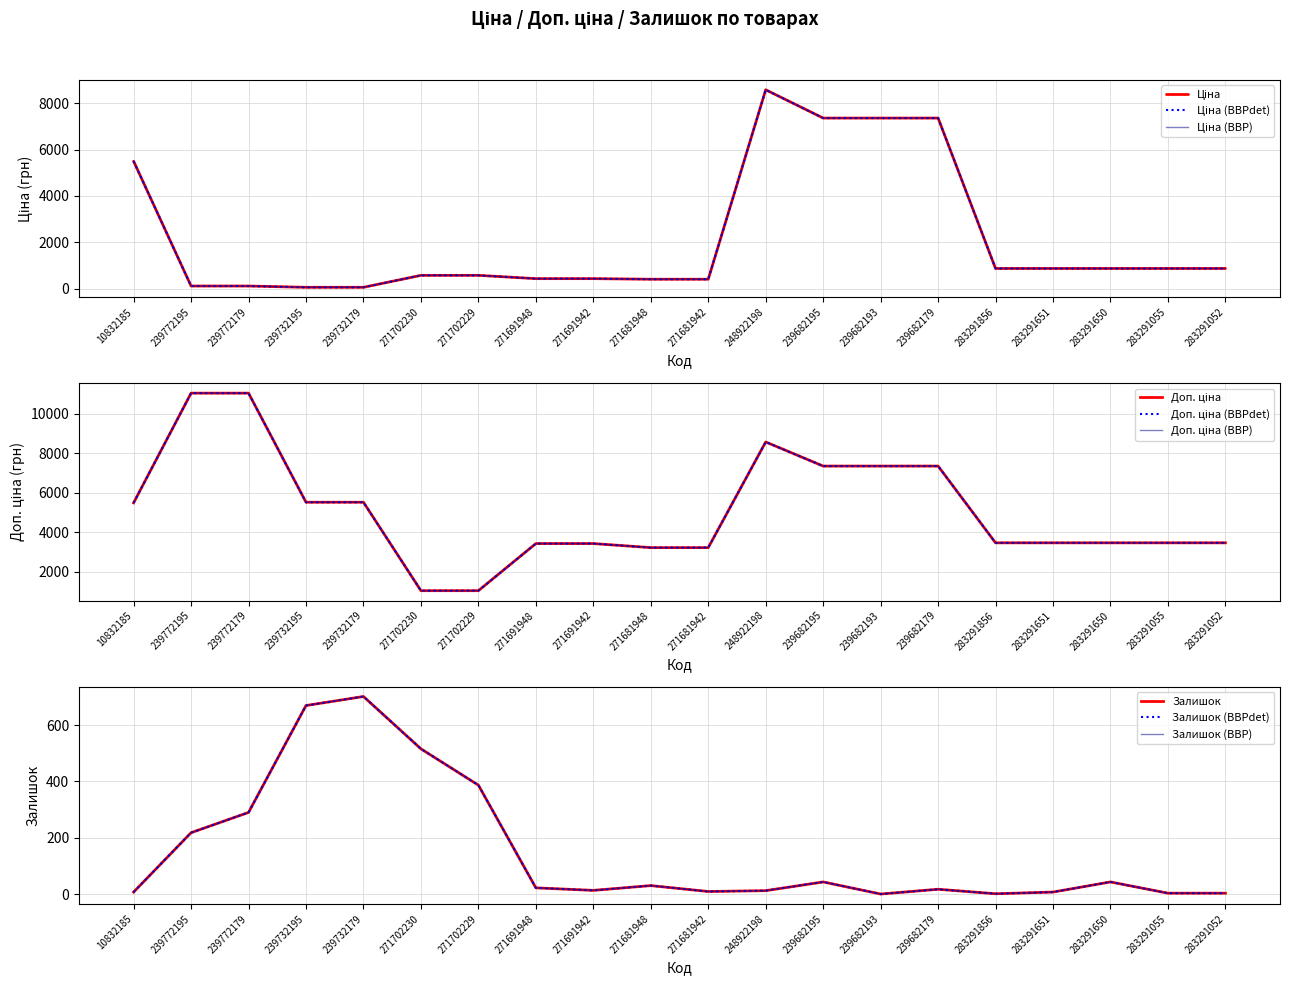

Reading left to right, list all the values displayed in this chart.

Ціна: 10832185=5497.3	239772195=110.5	239772179=110.5	239732195=55.3	239732179=55.3	271702230=571.6	271702229=571.6	271691948=429.3	271691942=429.3	271681948=403.6	271681942=403.6	248922198=8581.1	239682195=7360.2	239682193=7360.2	239682179=7360.2	283291856=868.0	283291651=868.0	283291650=868.0	283291055=868.0	283291052=868.0
Доп. ціна: 10832185=5497.3	239772195=11055.0	239772179=11055.0	239732195=5528.0	239732179=5528.0	271702230=1048.0	271702229=1048.0	271691948=3434.6	271691942=3434.6	271681948=3228.8	271681942=3228.8	248922198=8581.1	239682195=7360.2	239682193=7360.2	239682179=7360.2	283291856=3472.1	283291651=3472.1	283291650=3472.1	283291055=3472.1	283291052=3472.1
Залишок: 10832185=7.0	239772195=218.0	239772179=290.0	239732195=670.0	239732179=702.0	271702230=516.0	271702229=387.0	271691948=22.0	271691942=13.0	271681948=30.0	271681942=9.0	248922198=12.0	239682195=43.0	239682193=0.0	239682179=17.0	283291856=1.0	283291651=7.0	283291650=43.0	283291055=3.0	283291052=3.0